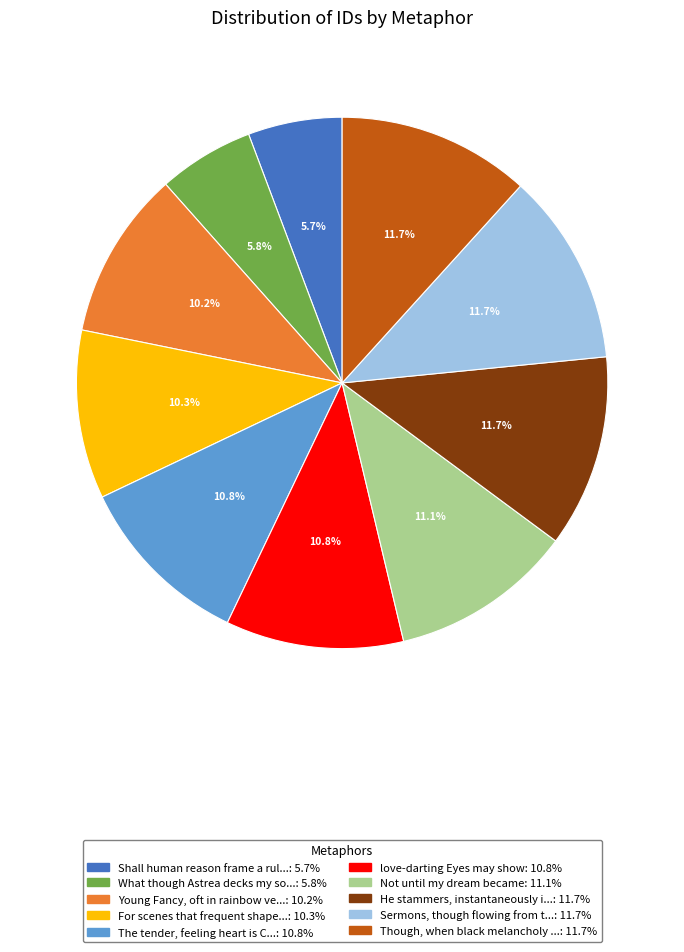

Is there a majority slice in this chart?

No